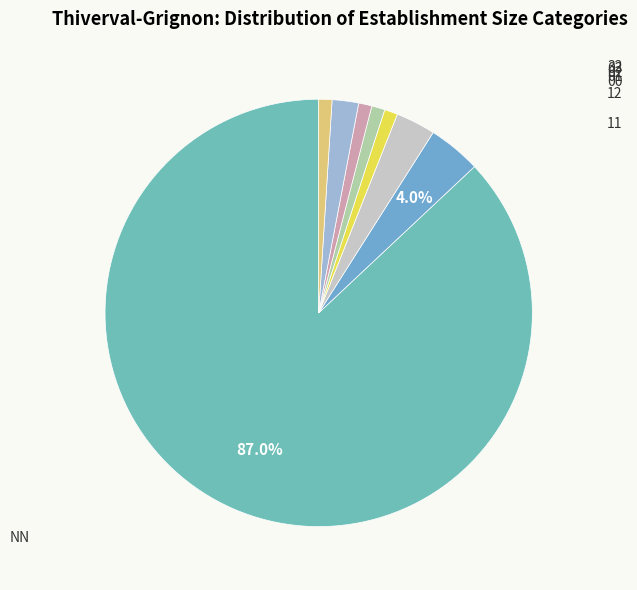

How many segments does this pie chart have?

8